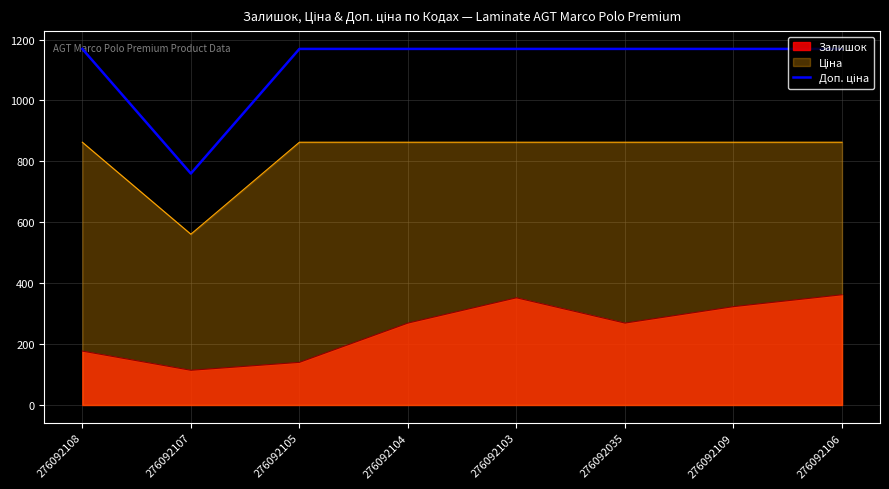

What is the difference between the highest and lowest values at 276092105?

1029.2